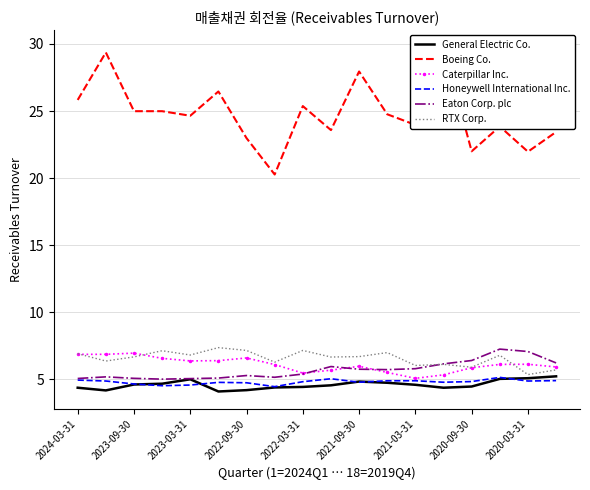

What is the highest value of the Honeywell International Inc. series?

5.1